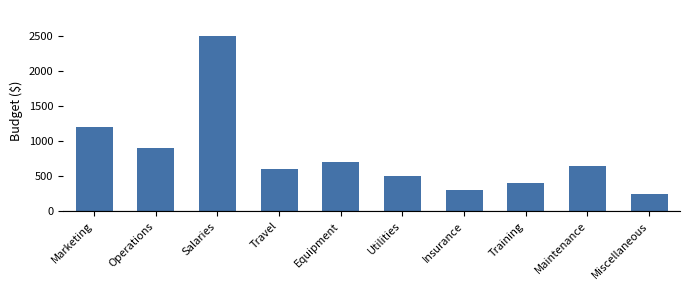

Approximately how many times larger is the value at Salaries compared to Equipment?

3.6